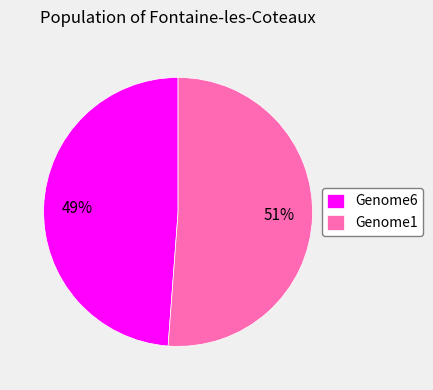

Which slice is the smallest?

Genome6